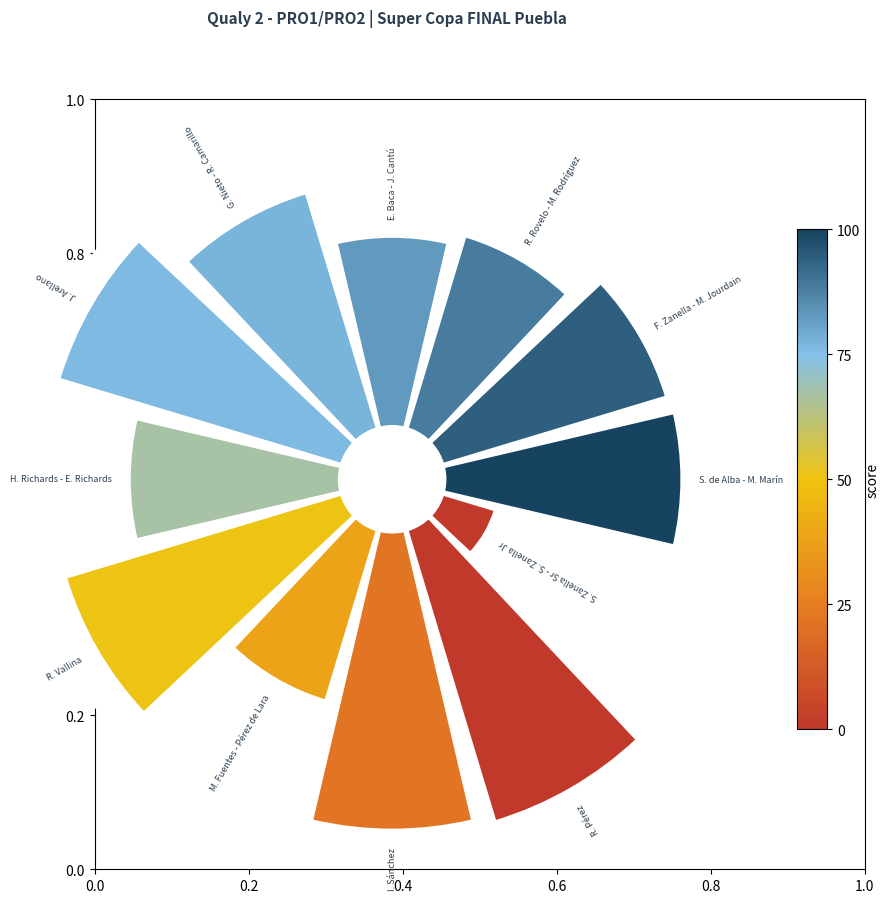

How many slices are in this pie chart?

12